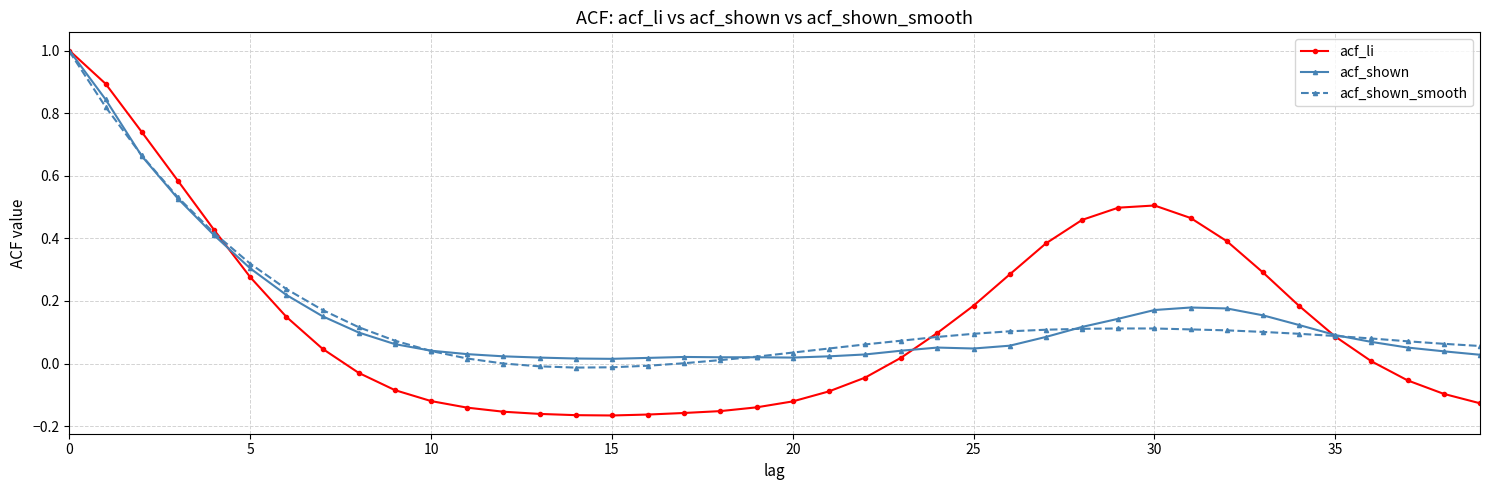

What is the greatest value displayed?

1.0